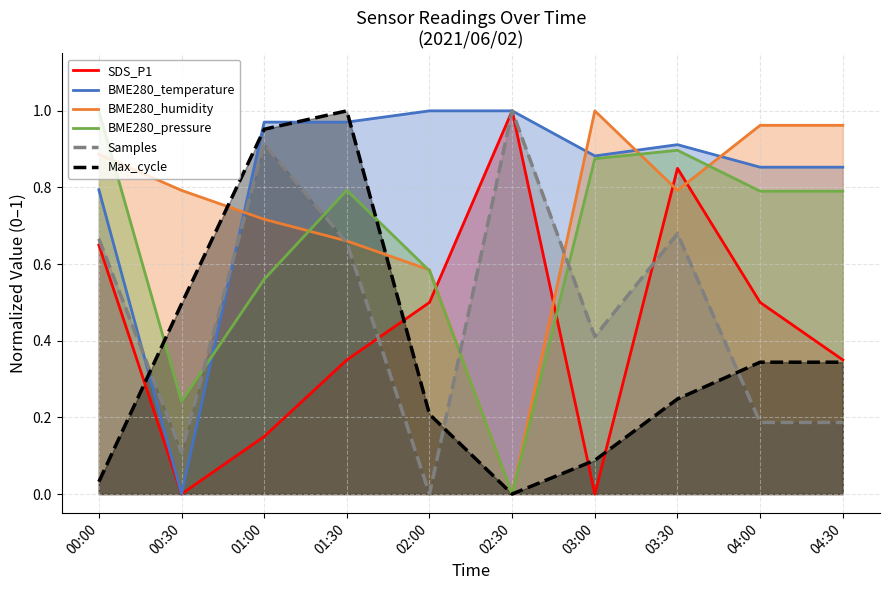

How many data points in Samples are above 0?

9